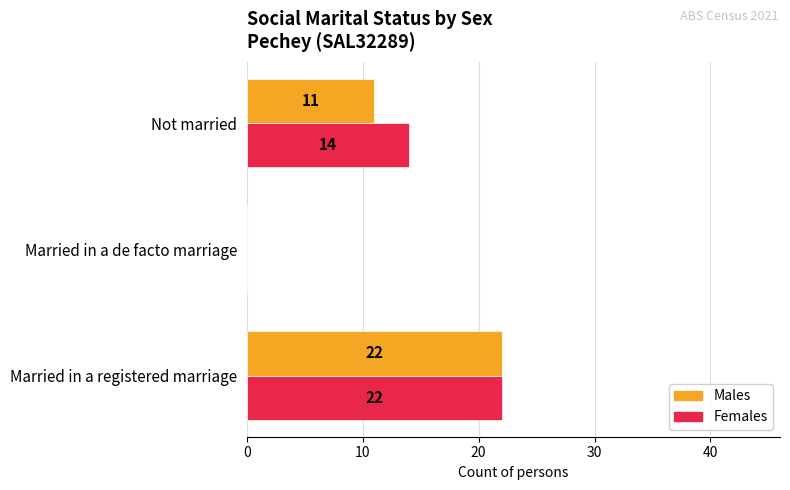

The Males series shows 33 at Married in a registered marriage. True or false?

False